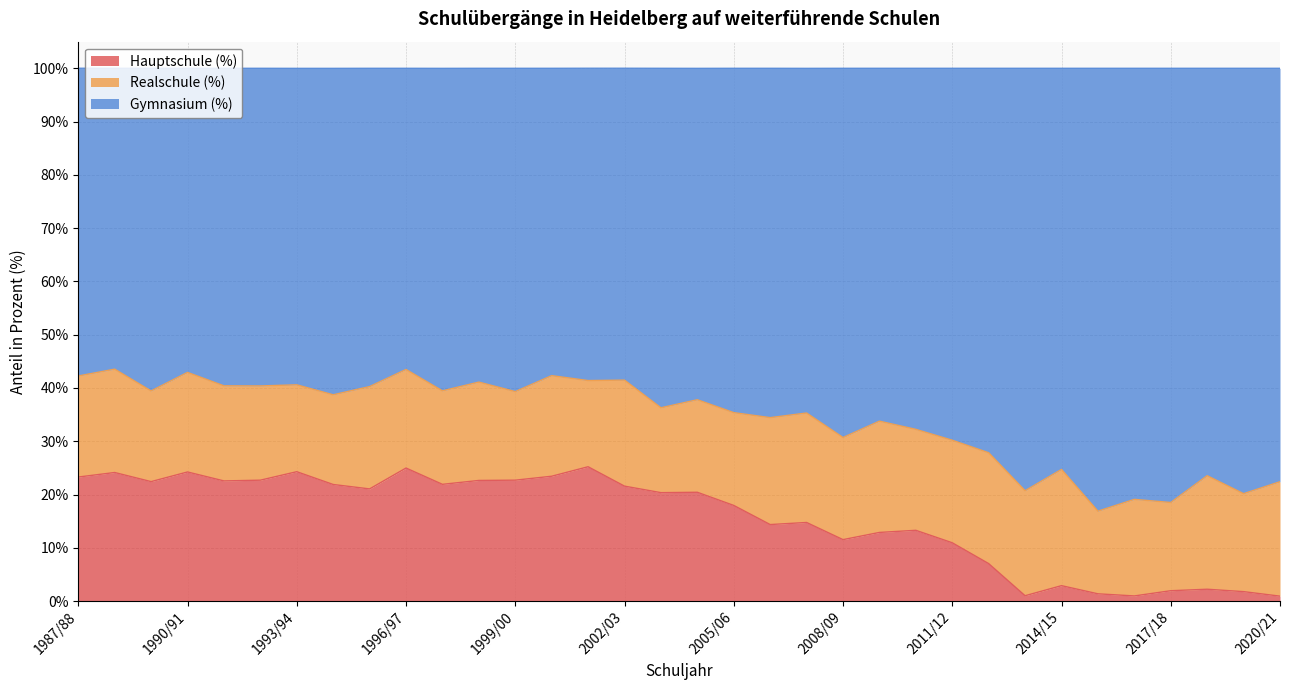

True or false: Gymnasium (%) has a value of 17.7 at 1992/93.

False